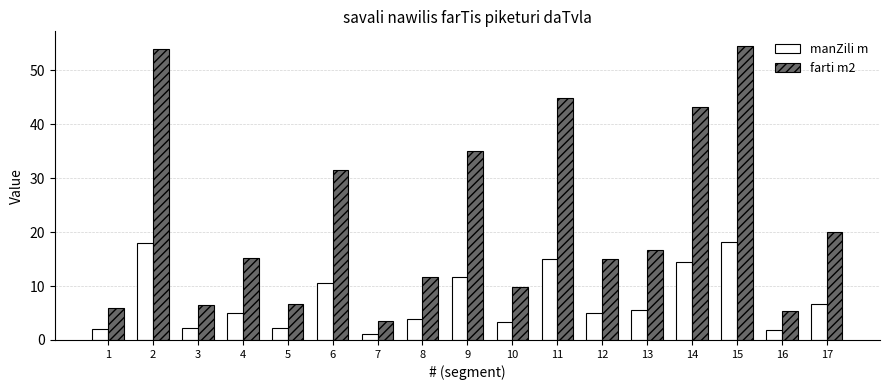

At which label does farti m2 reach its peak?

15